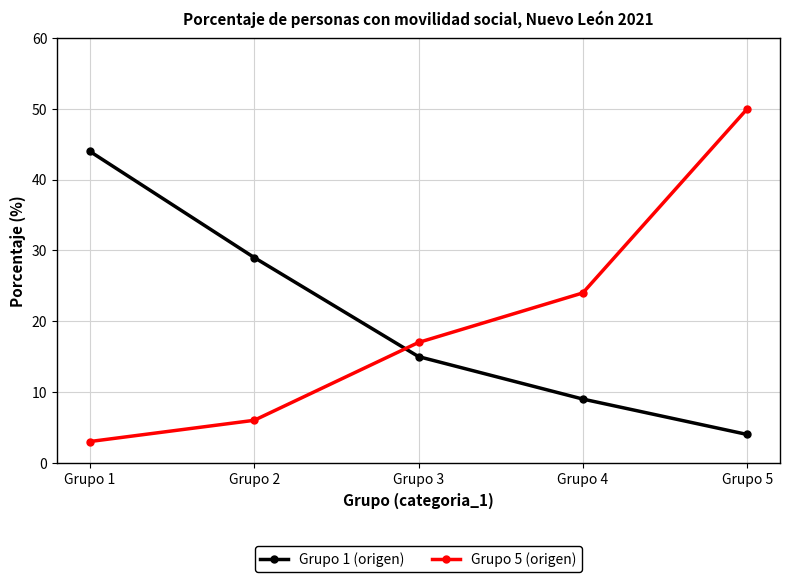

Which category has the lowest value across all series?

Grupo 1